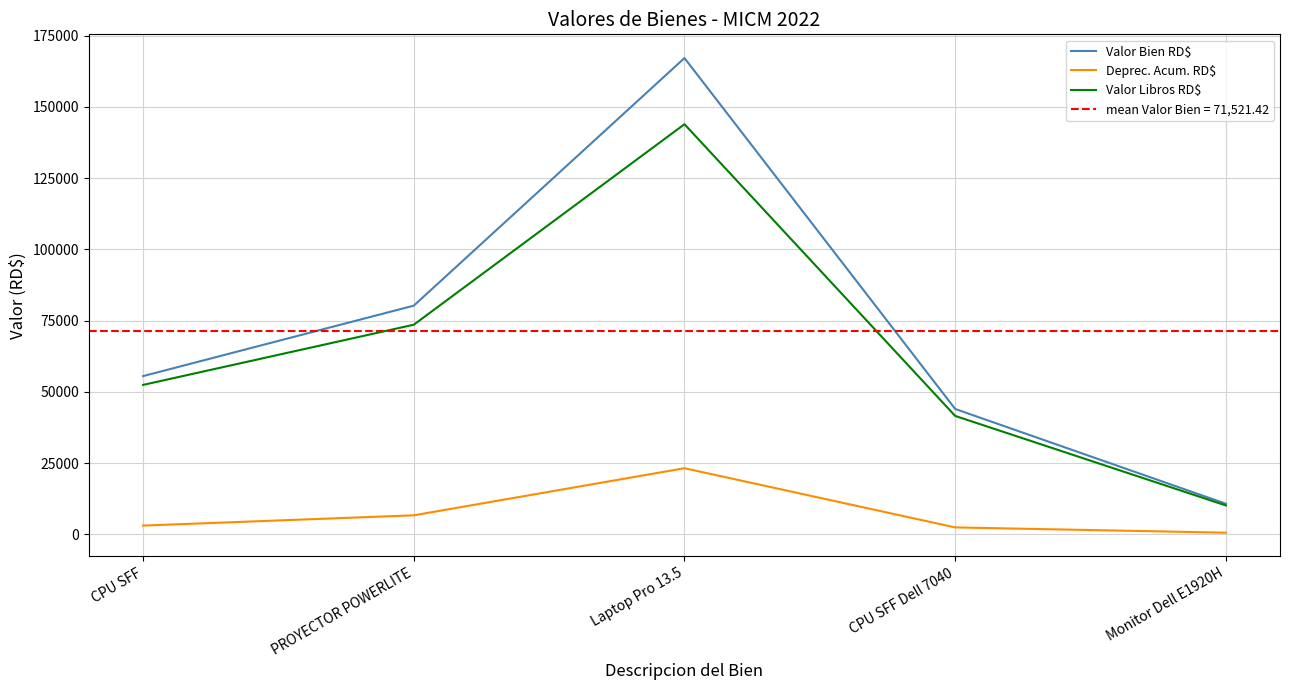

True or false: Valor Bien RD$ and Deprec. Acum. RD$ cross at least once.

False